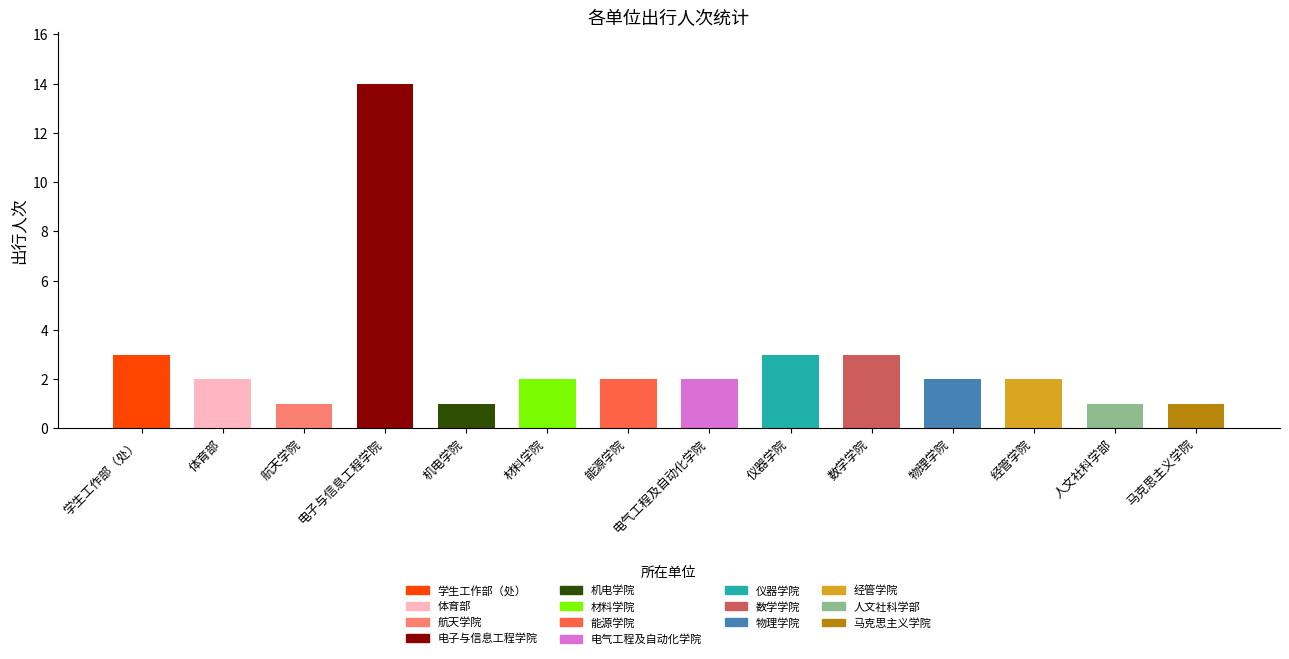

What is the value of the 12th bar from the left?

2